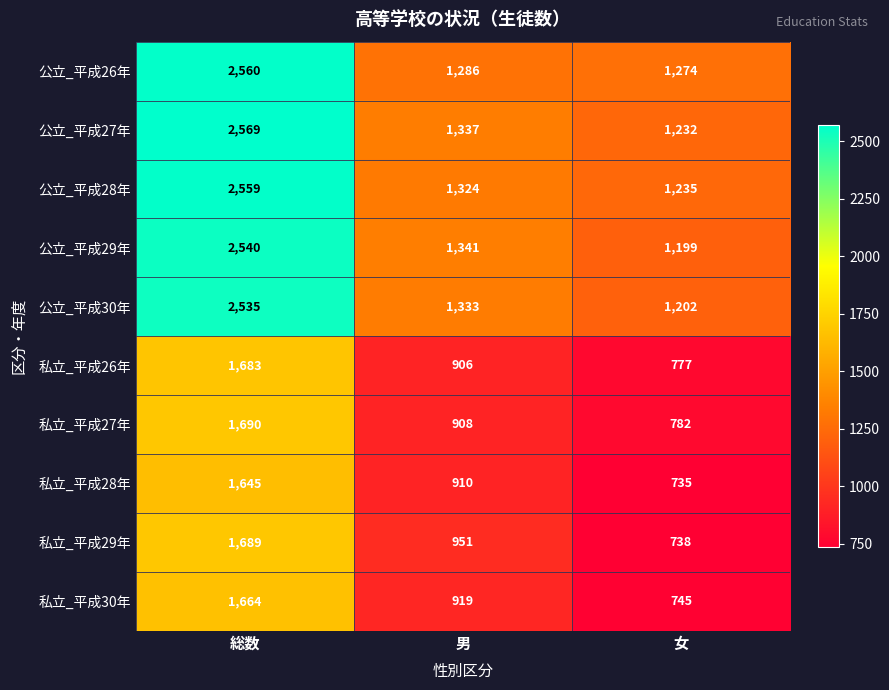

Is it true that 私立_平成27年 equals 908 at 男?

True